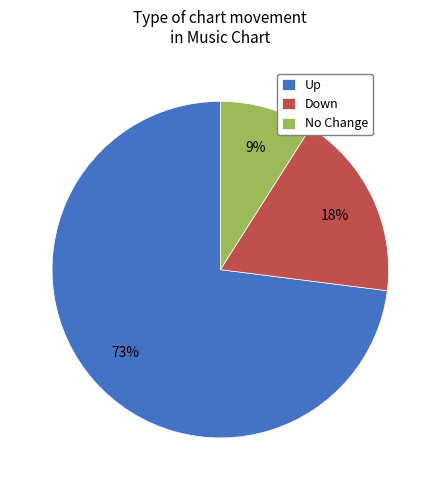

Which slice is the smallest?

No Change